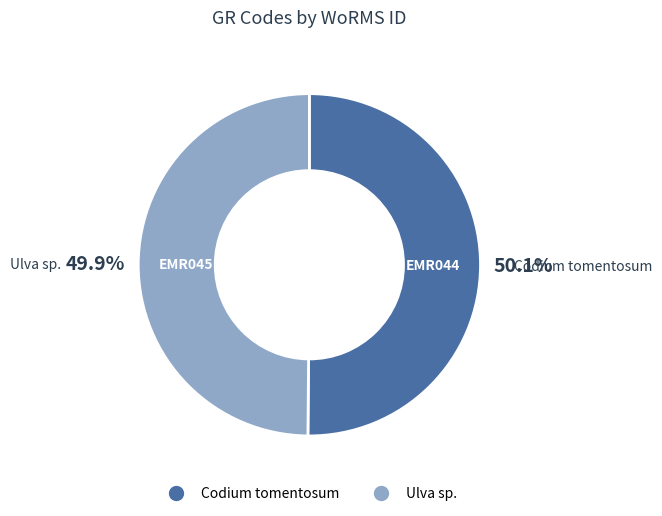

What percentage do Codium tomentosum and Ulva sp. together represent?

100.0%